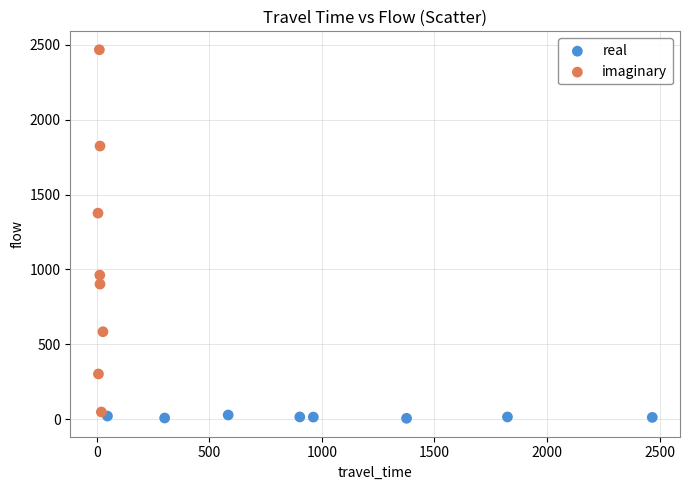

Which series has the widest spread of Y values?

imaginary